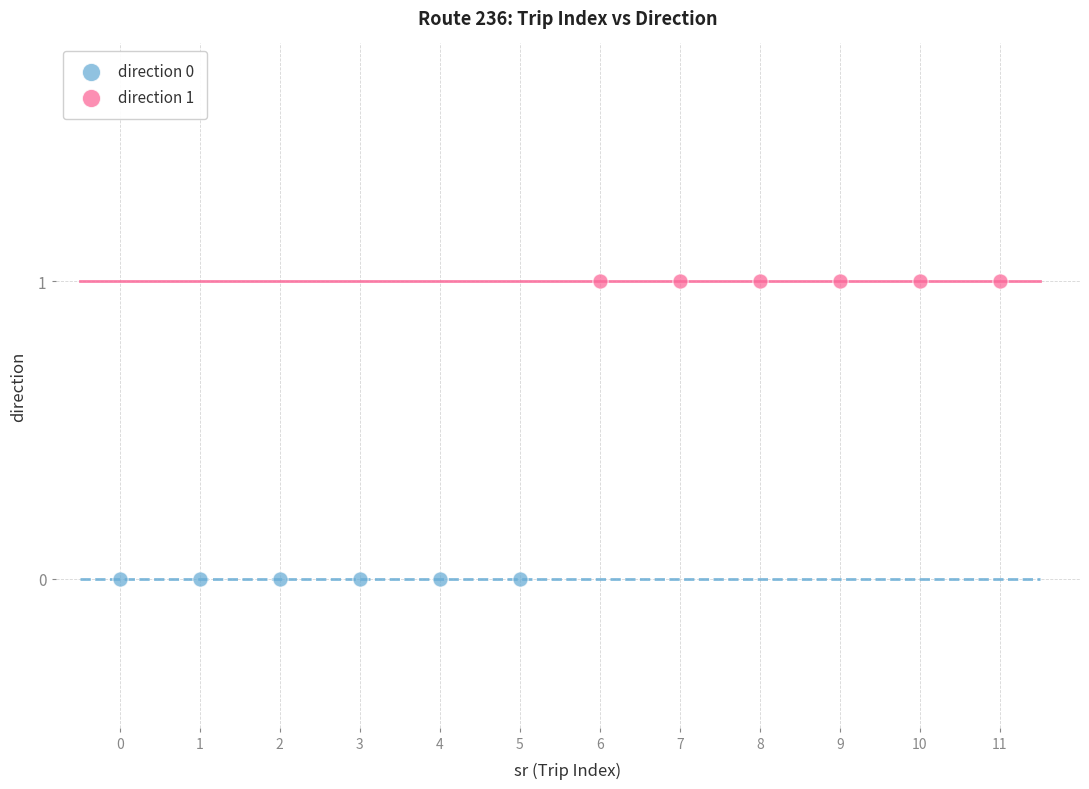

Which series contains the lowest Y value?

direction 0